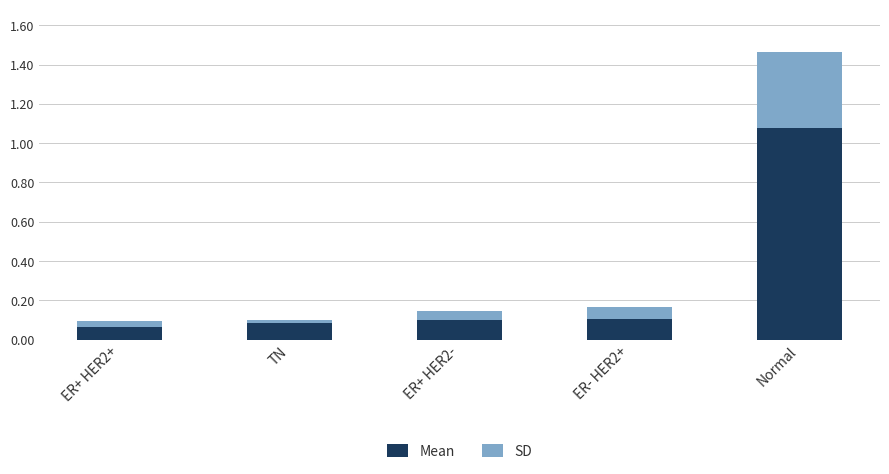

What is the difference between the Mean values at ER- HER2+ and Normal?

1.0